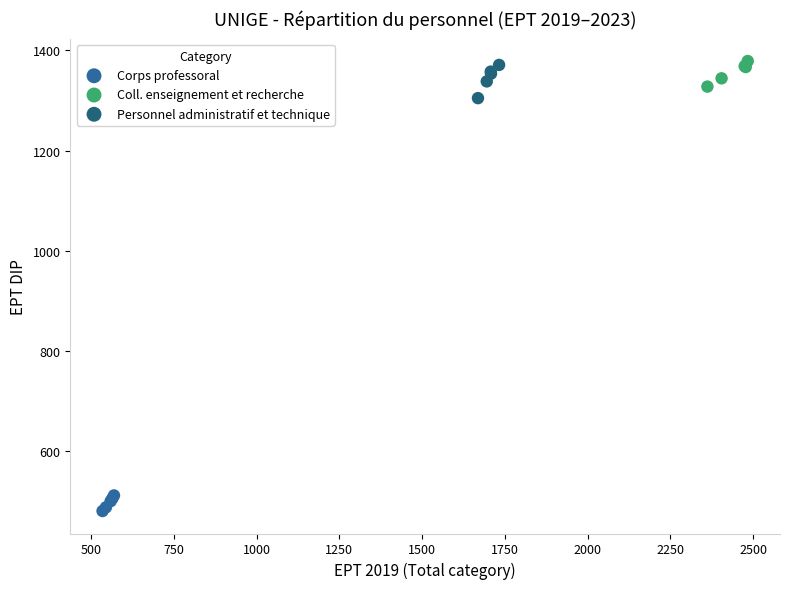

Which series contains the lowest Y value?

Corps professoral